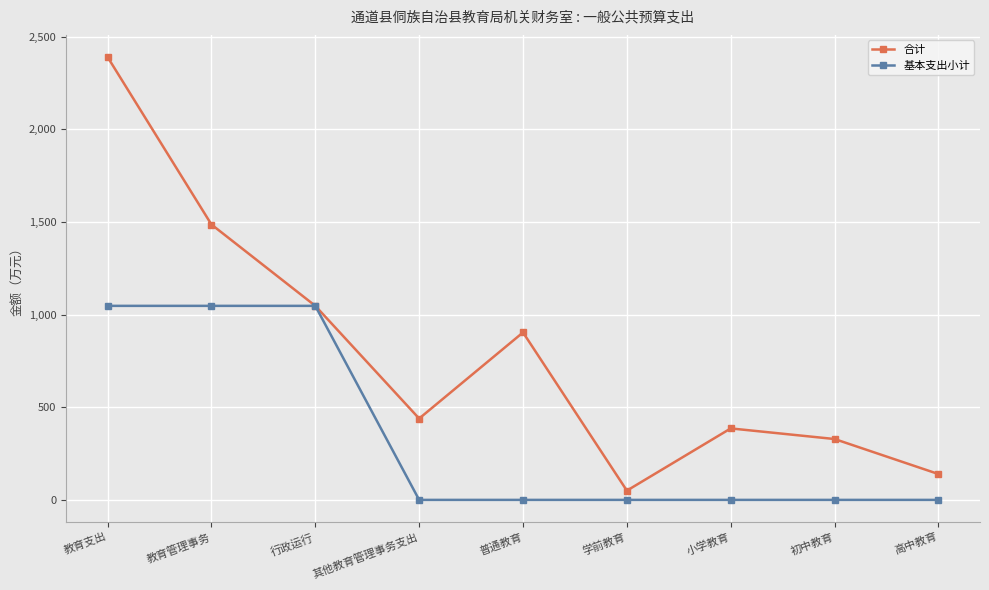

True or false: 合计 has more than 2 interior local peaks.

False